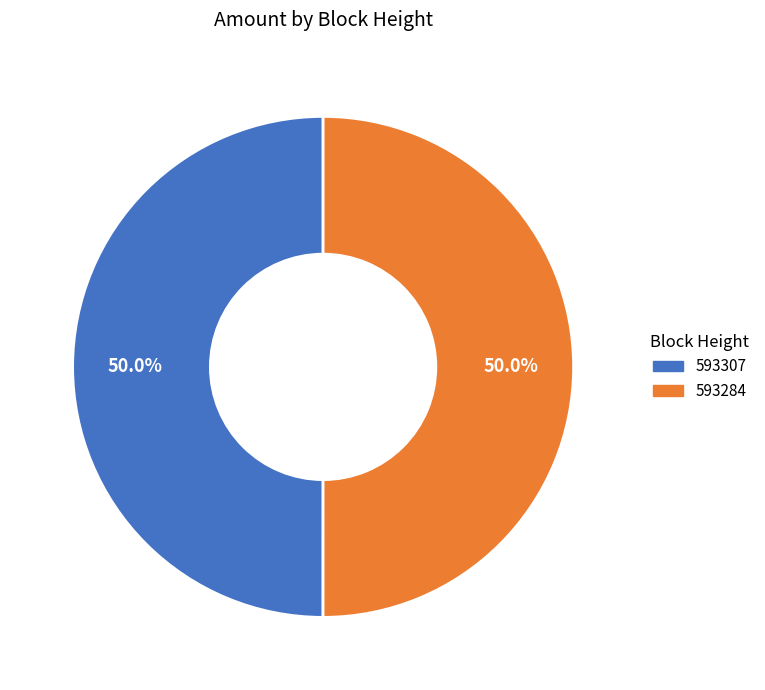

What is the ratio of the value at 593307 to the value at 593284?

1.0